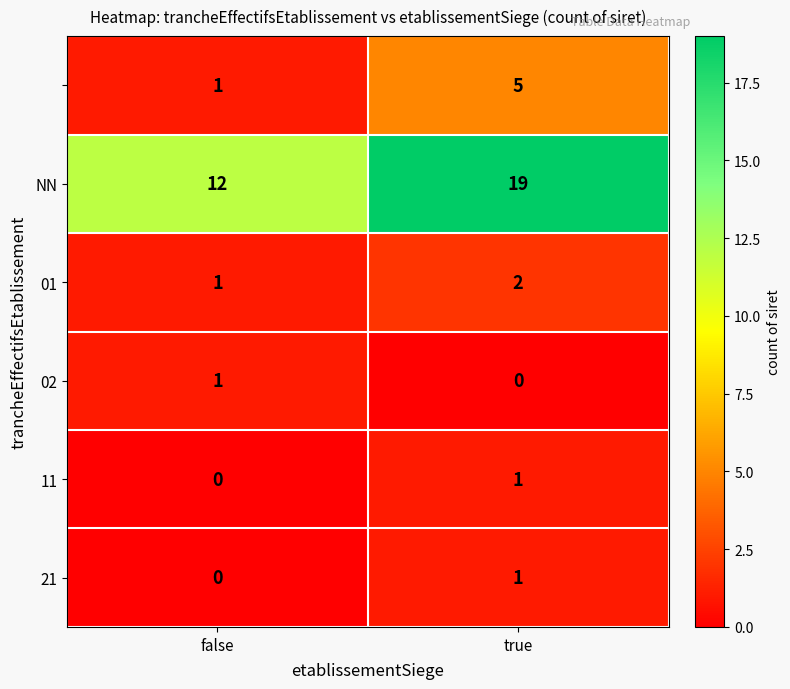

What is the difference between the highest and lowest values at true?

19